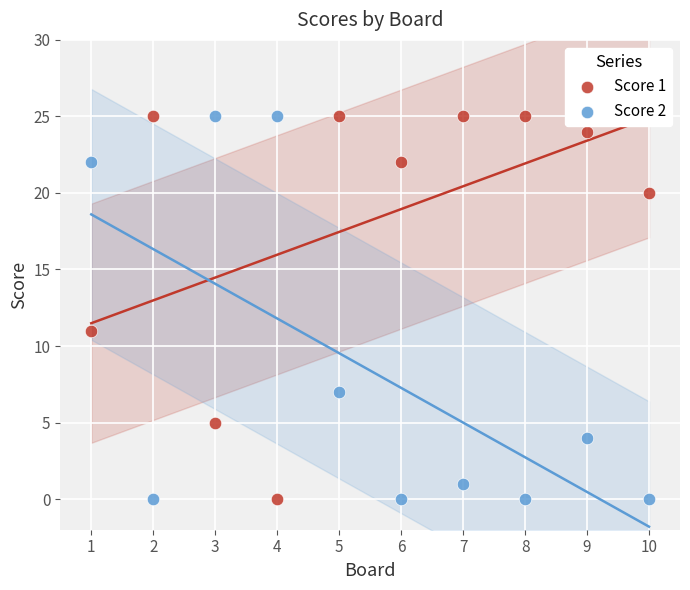

What is the X range (max minus min) for the scatter plot?

9